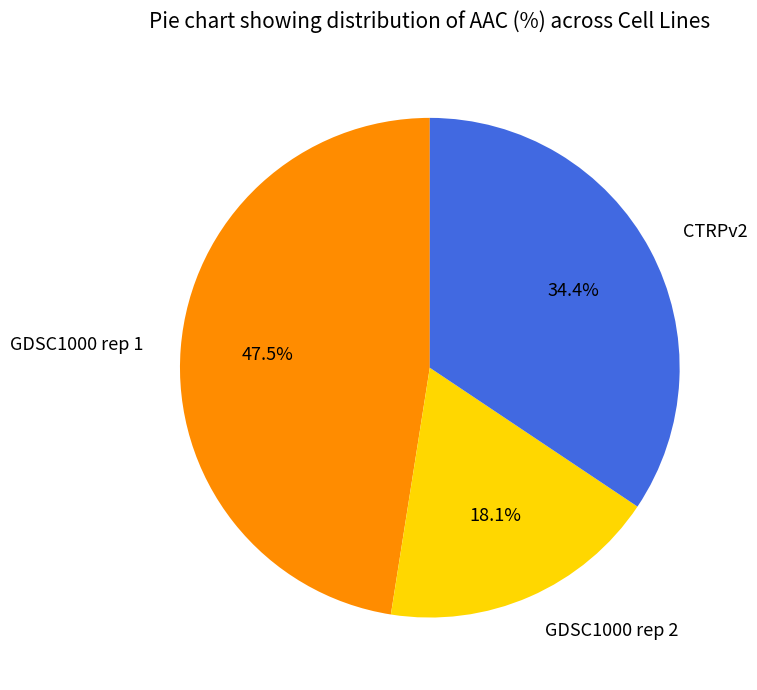

How many slices are in this pie chart?

3